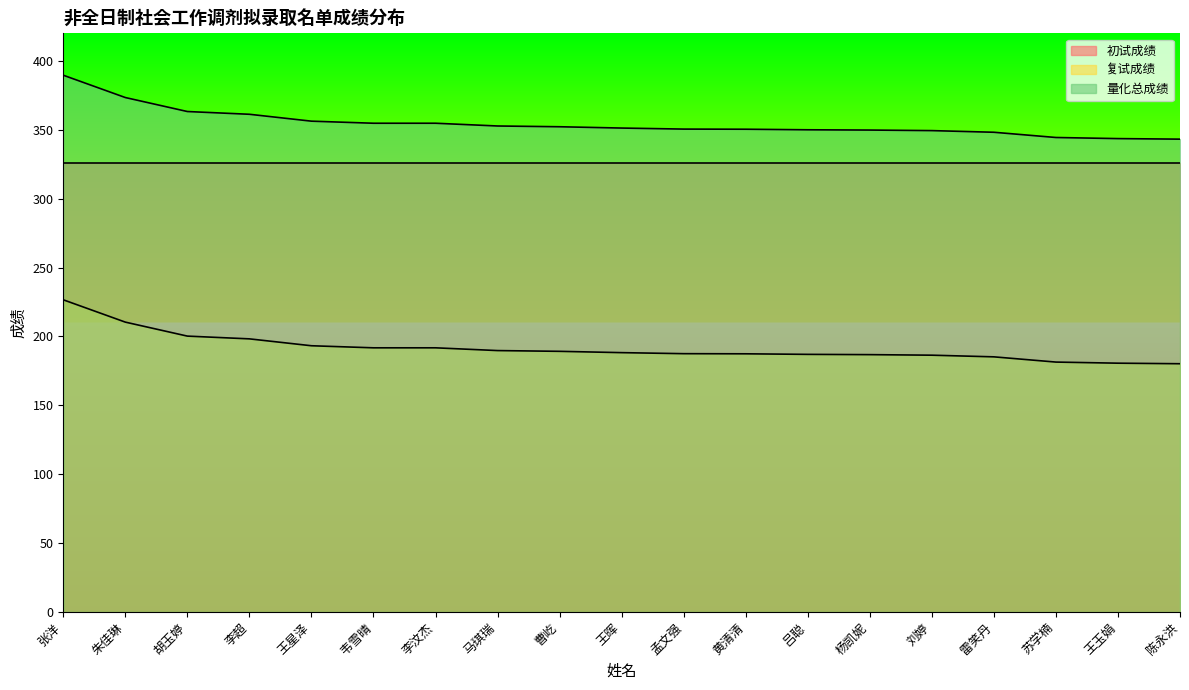

Count the number of data series in this chart.

3